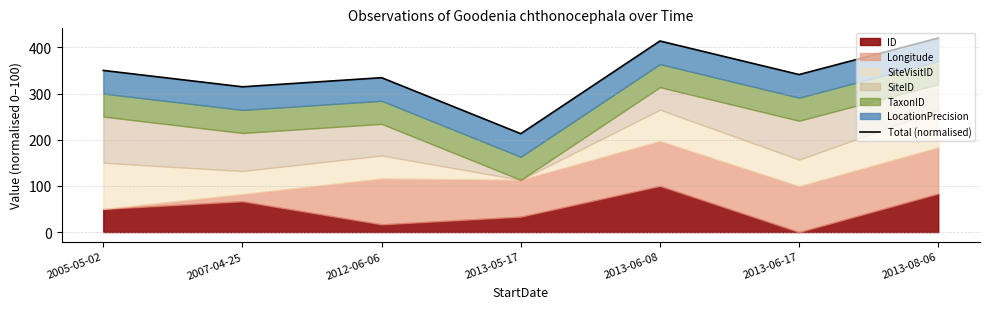

How many interior local valleys (lower than both neighbors) does the data have?

3